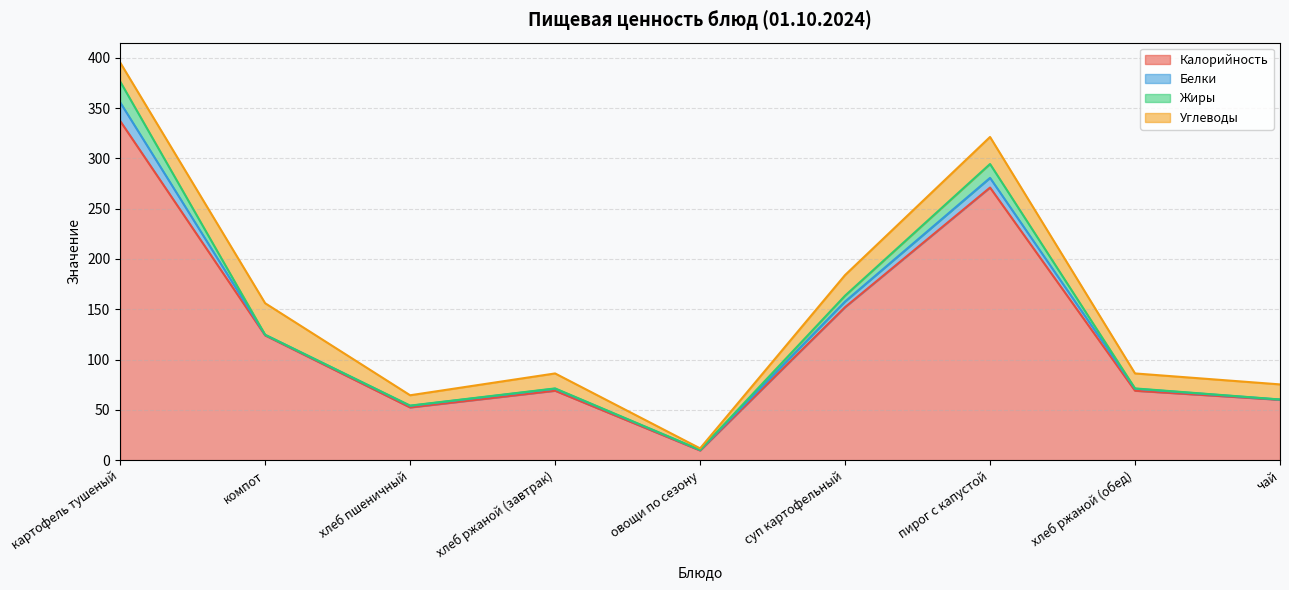

Between хлеб ржаной (завтрак) and овощи по сезону, which series saw the biggest shift?

Калорийность